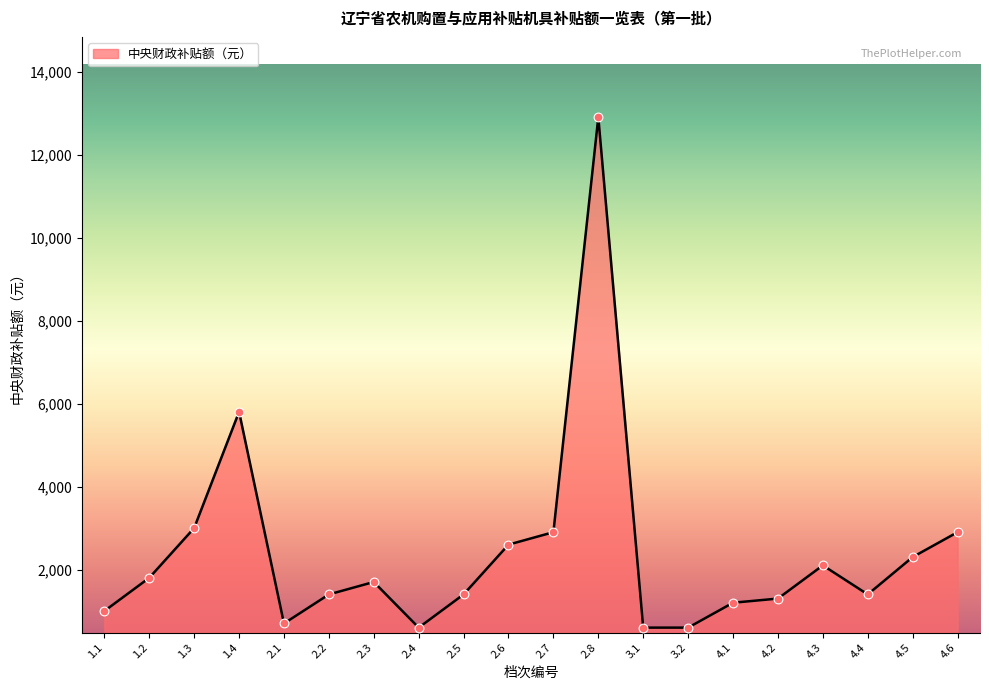

Approximately how many times larger is the value at 2.1 compared to 4.3?

0.3